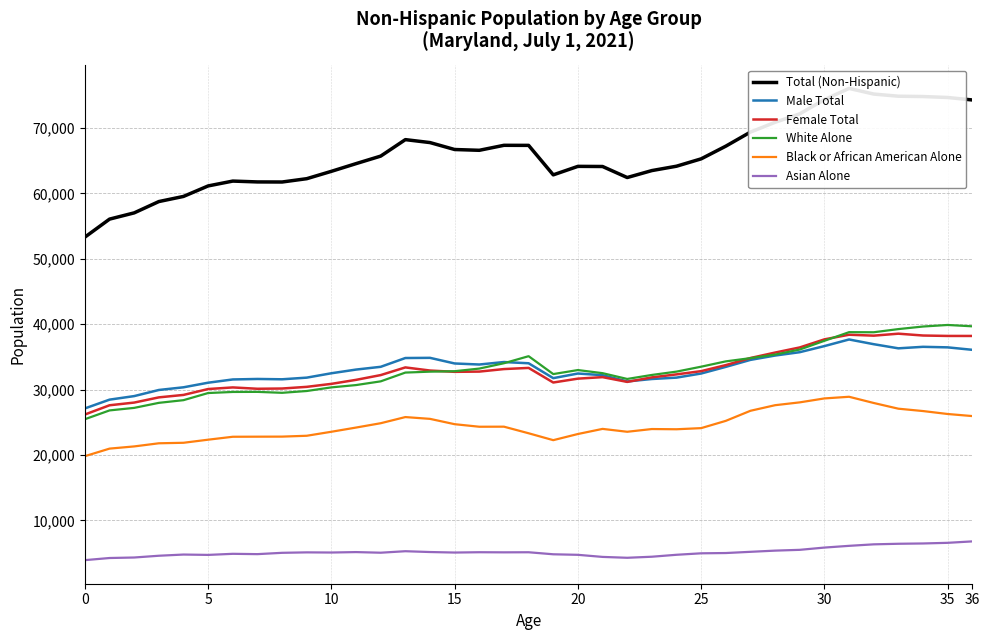

What is the value of the White Alone point at the 17th from the left?

33218